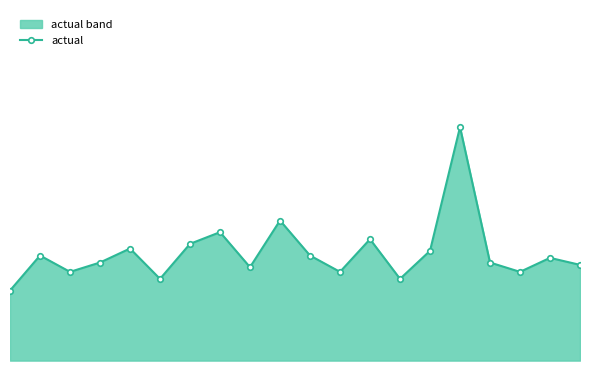

Does the chart have visible grid lines?

No